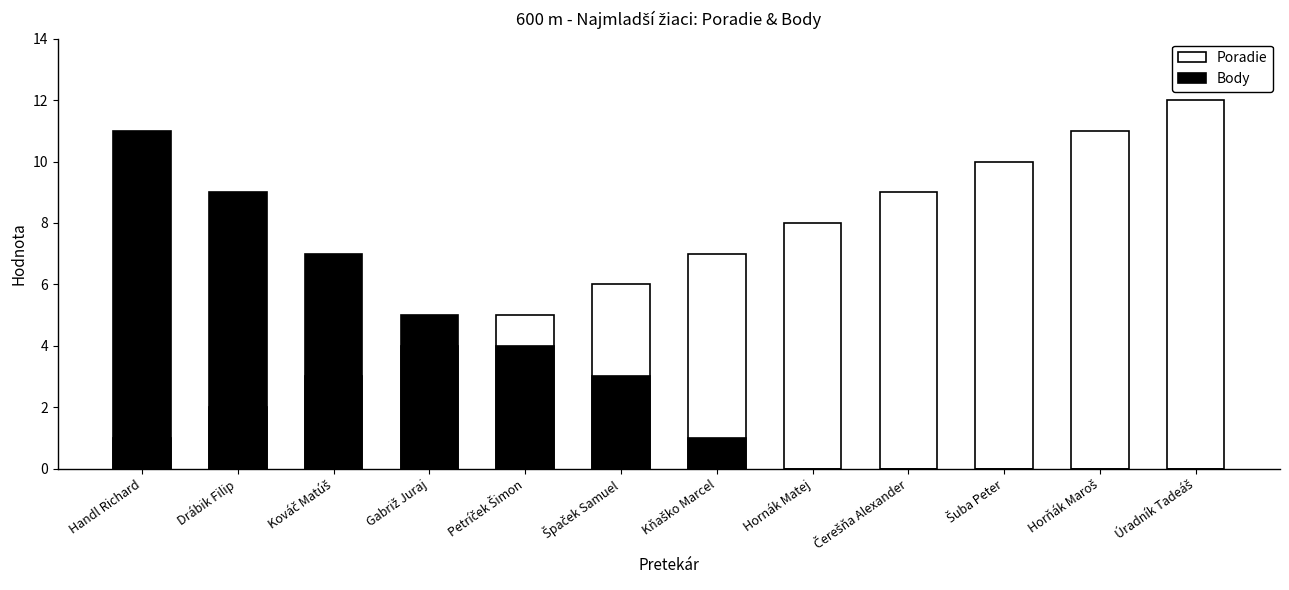

Reading left to right, extract all data points from this chart.

Poradie: 1	2	3	4	5	6	7	8	9	10	11	12
Body: 11	9	7	5	4	3	1	0	0	0	0	0